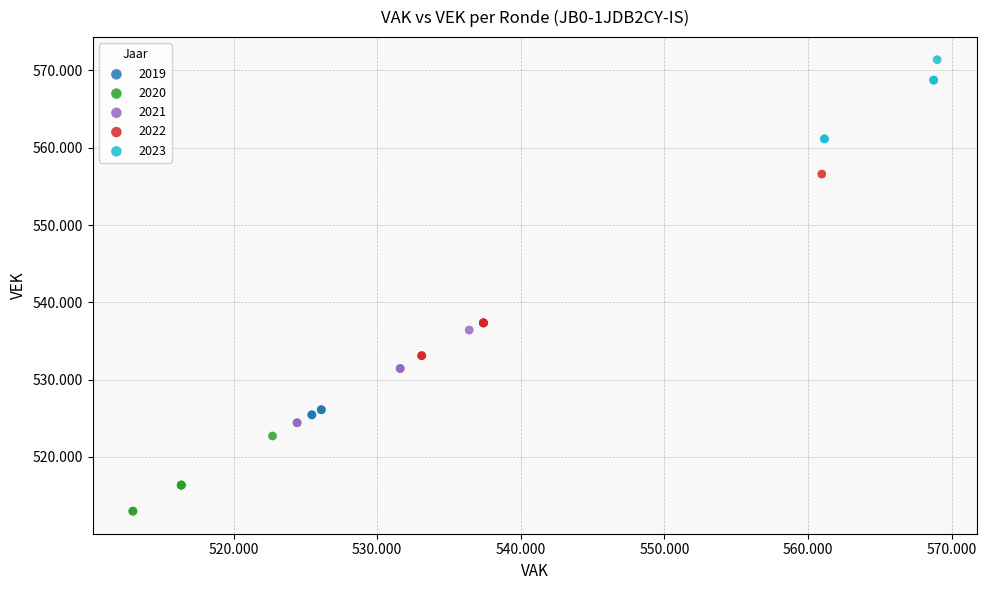

What are all the series names shown in the legend?

2019, 2020, 2021, 2022, 2023